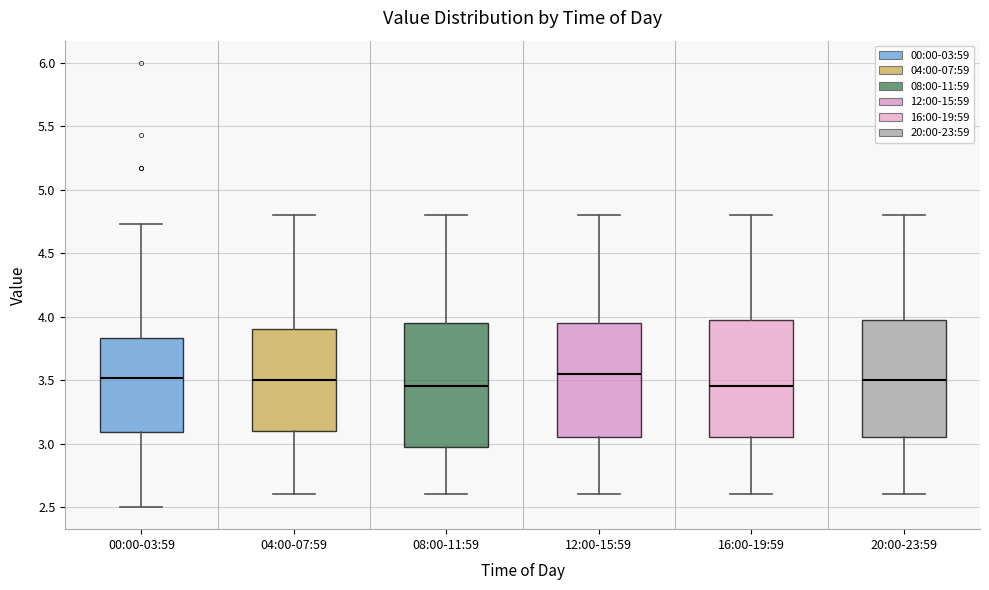

Reading left to right, transcribe this box plot: for each box, give where its median line is, the range the box spans, and where its two whiskers end, as read against the y-axis. The values are not printed on the chart, so give them approximately, as read against the axis.

00:00-03:59: median 3.50, box 3.10 to 3.85, whiskers 2.50 to 4.75
04:00-07:59: median 3.50, box 3.10 to 3.90, whiskers 2.60 to 4.80
08:00-11:59: median 3.45, box 3.00 to 3.95, whiskers 2.60 to 4.80
12:00-15:59: median 3.55, box 3.05 to 3.95, whiskers 2.60 to 4.80
16:00-19:59: median 3.45, box 3.05 to 4.00, whiskers 2.60 to 4.80
20:00-23:59: median 3.50, box 3.05 to 4.00, whiskers 2.60 to 4.80